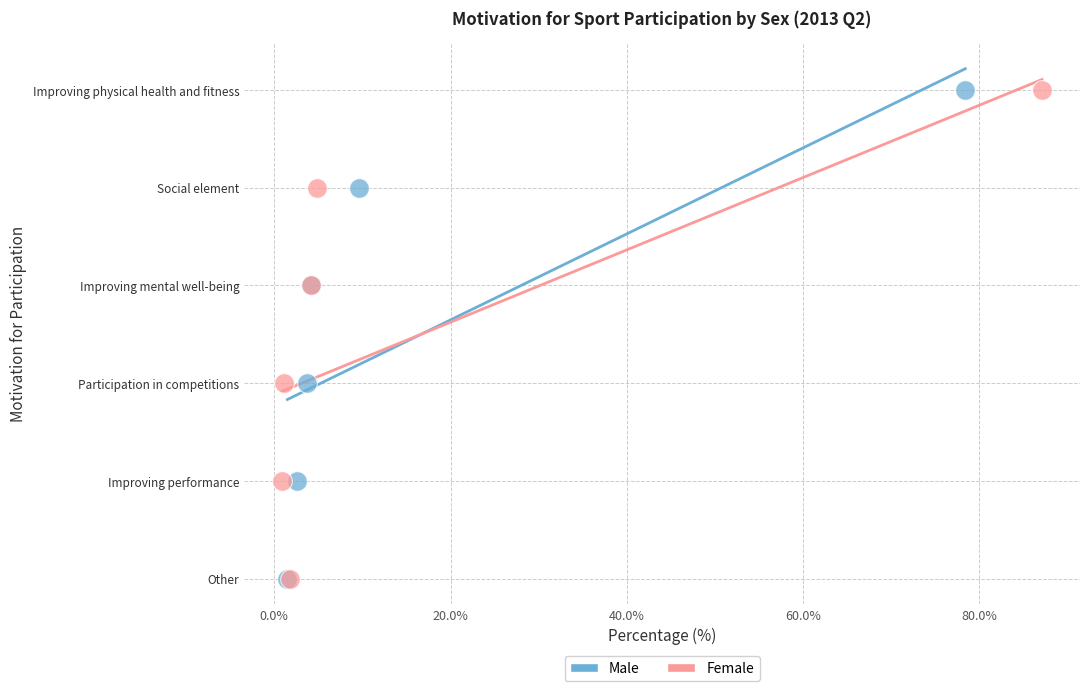

What are all the series names shown in the legend?

Male, Female